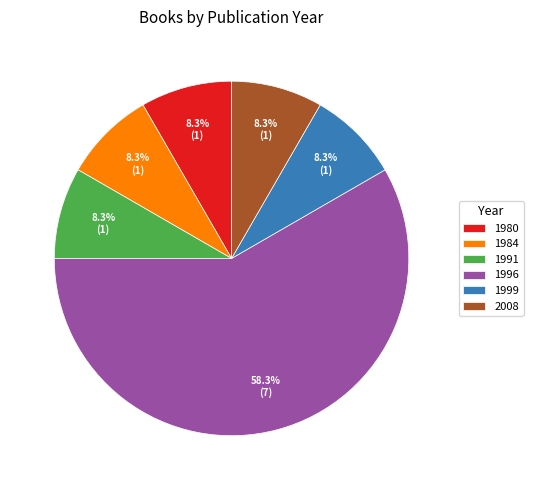

Which has a higher value, 1980 or 1996?

1996